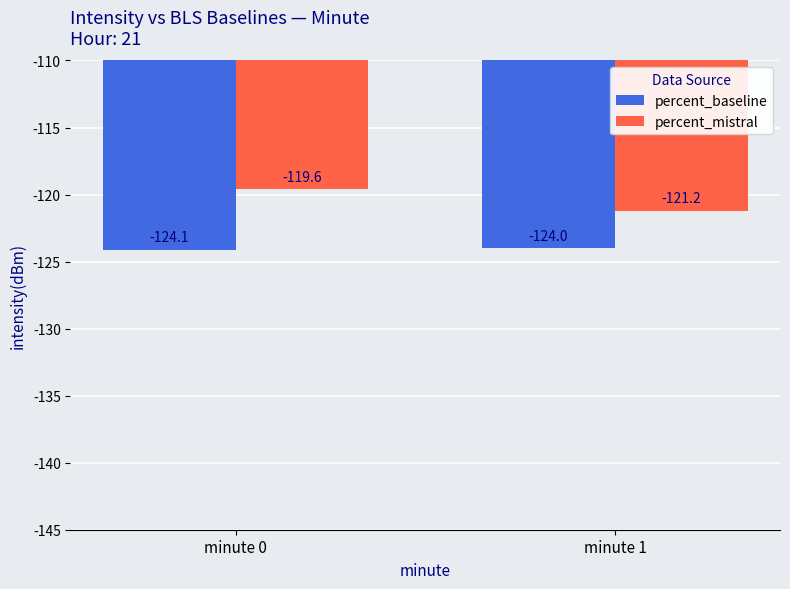

What is the smallest value displayed?

-124.1